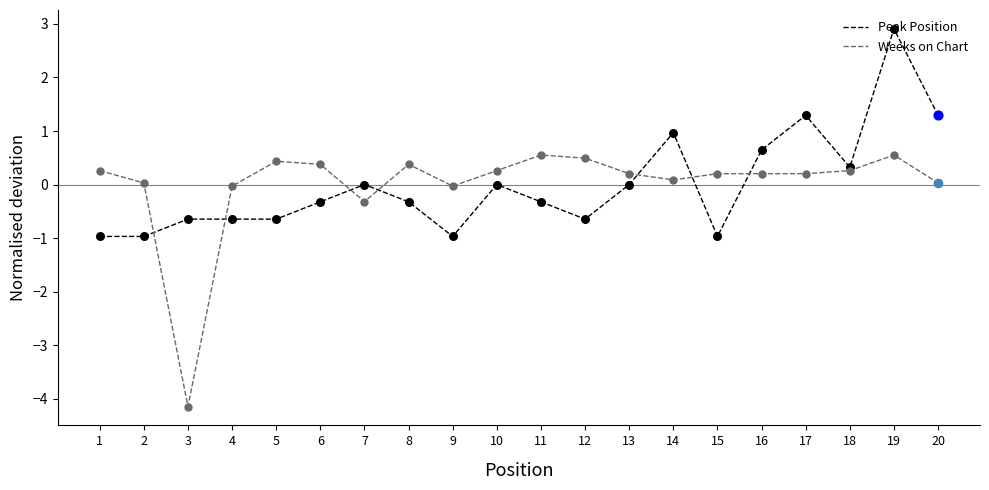

Which series has the largest range (max minus min)?

Weeks on Chart